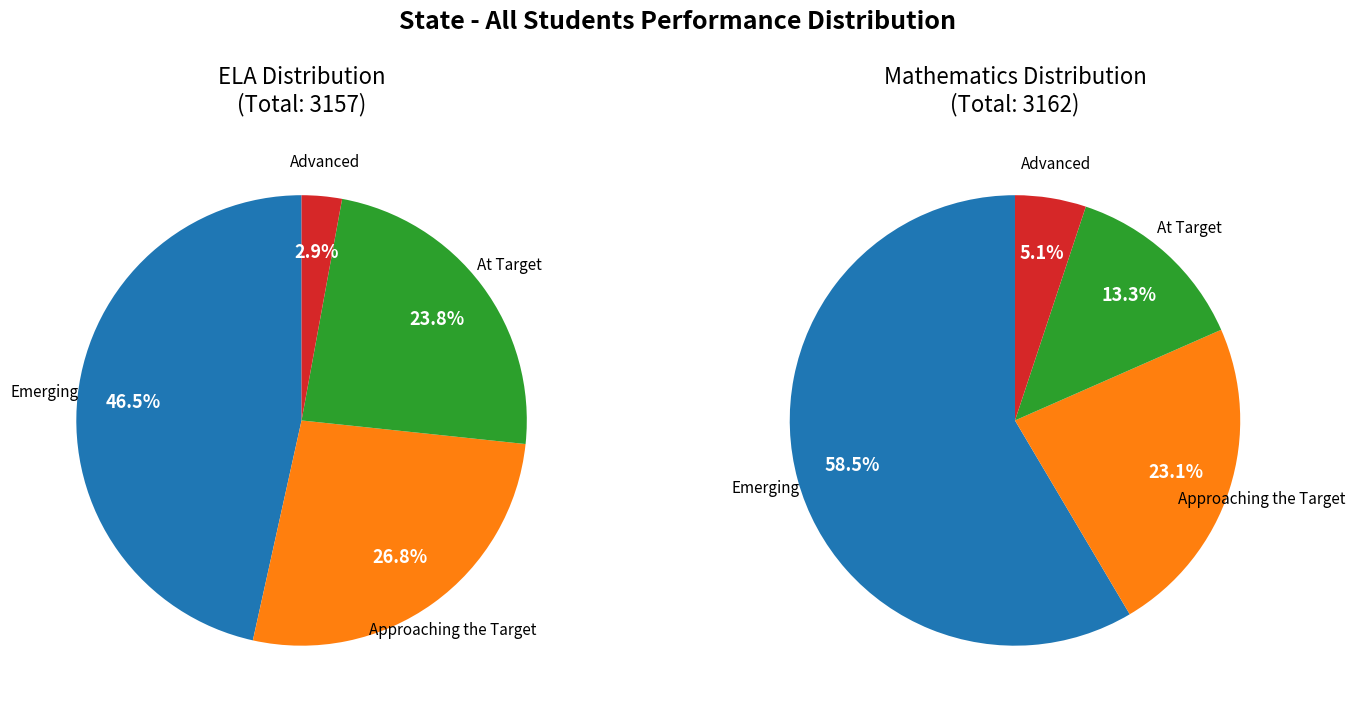

To the nearest percent, what portion does At Target represent?

24%